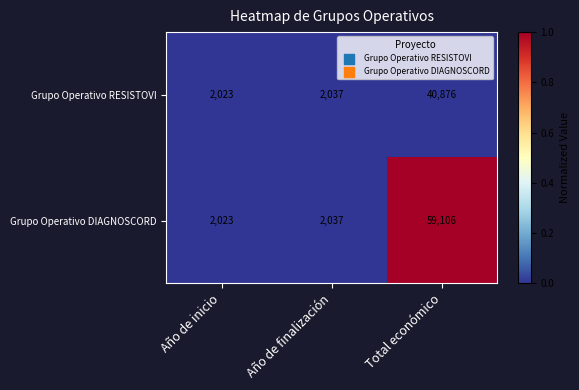

Reading left to right, extract all data points from this chart.

Grupo Operativo RESISTOVI: Año de inicio=2023	Año de finalización=2037	Total económico=40876
Grupo Operativo DIAGNOSCORD: Año de inicio=2023	Año de finalización=2037	Total económico=59106